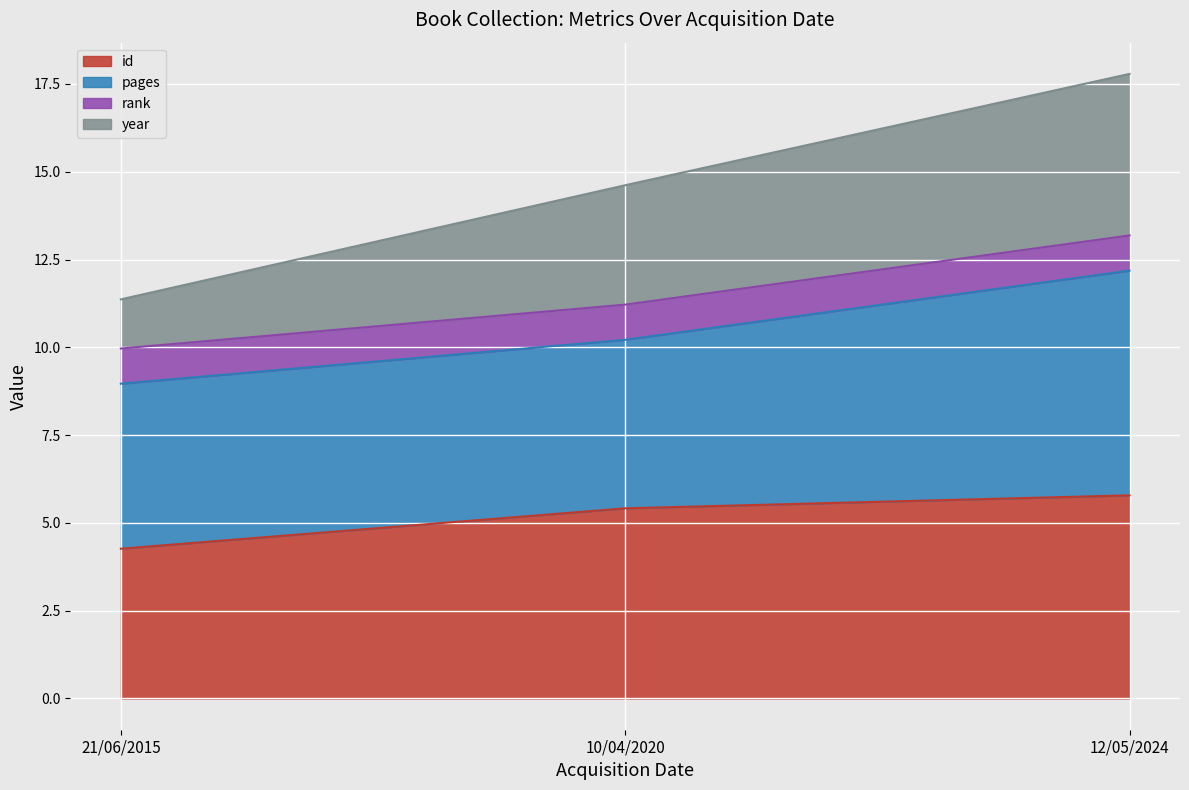

What is the total value across all series at 12/05/2024?

17.8